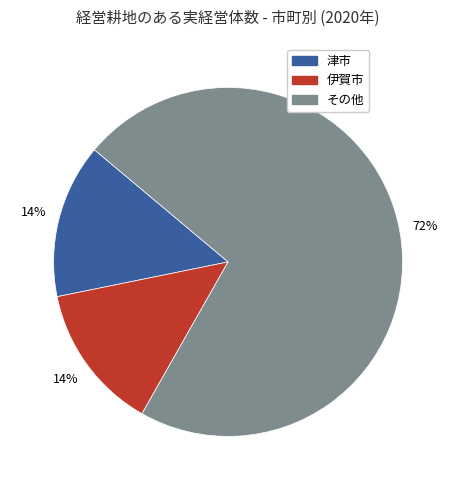

Which category has the biggest portion of the pie?

その他